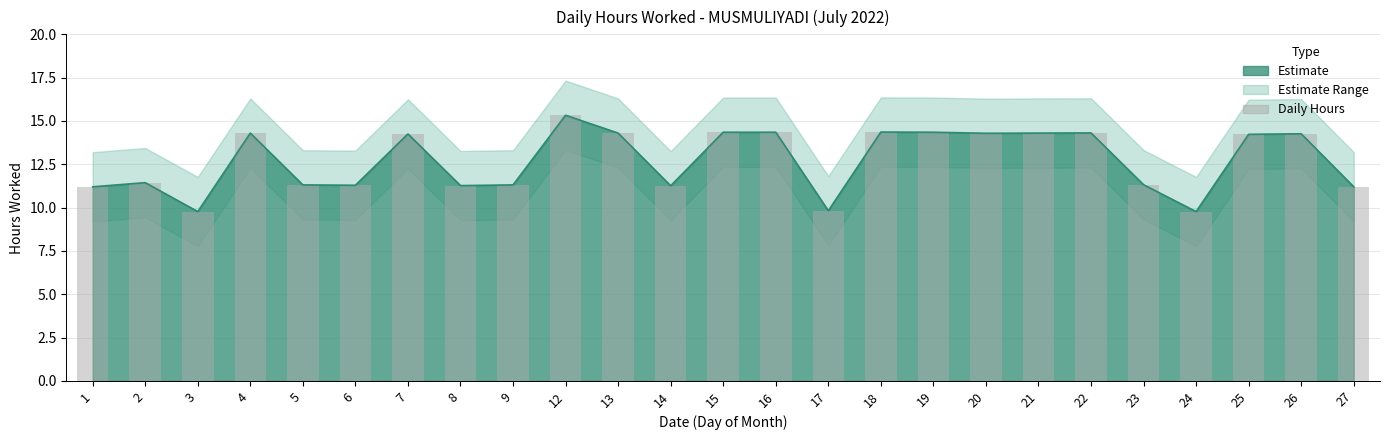

List the labels in order of value, smallest first.

3, 24, 17, 1, 27, 14, 8, 6, 5, 9, 23, 2, 25, 7, 26, 20, 4, 13, 21, 22, 15, 16, 19, 18, 12